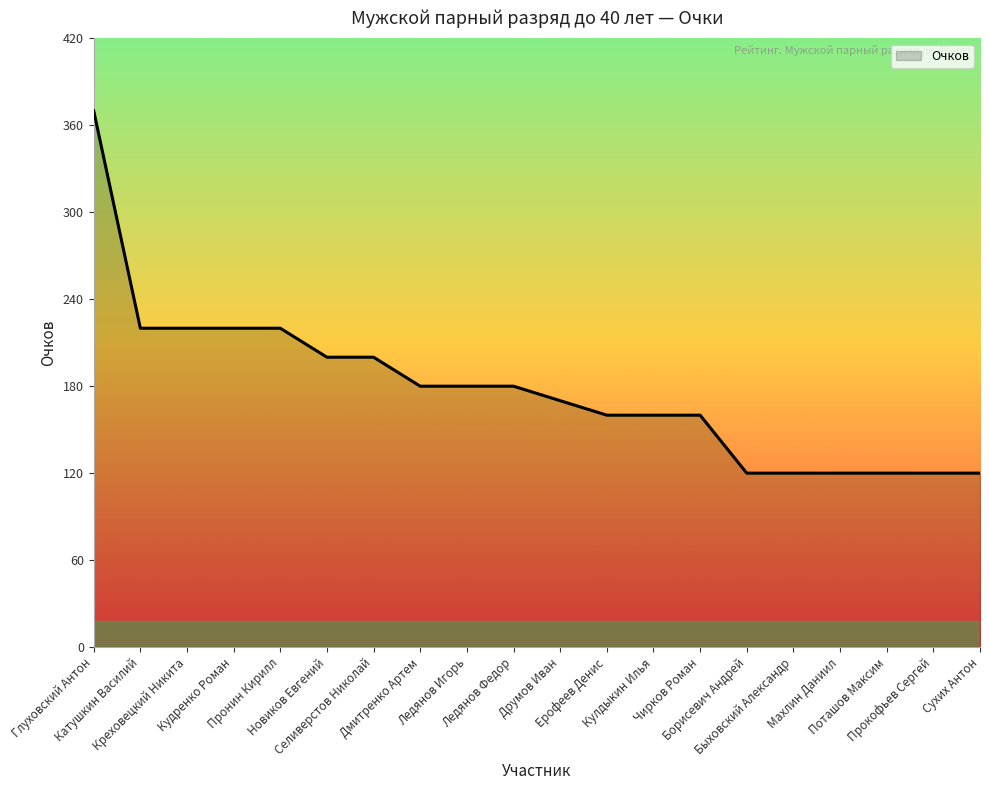

What is the difference between the maximum and minimum values?

250